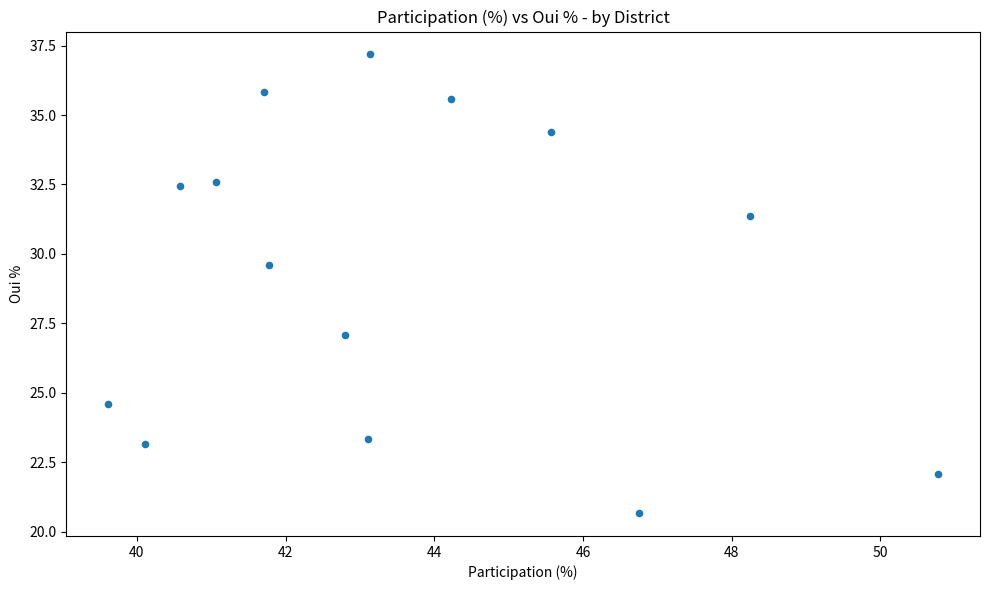

What Y value in the scatter plot is closest to 28?

27.1